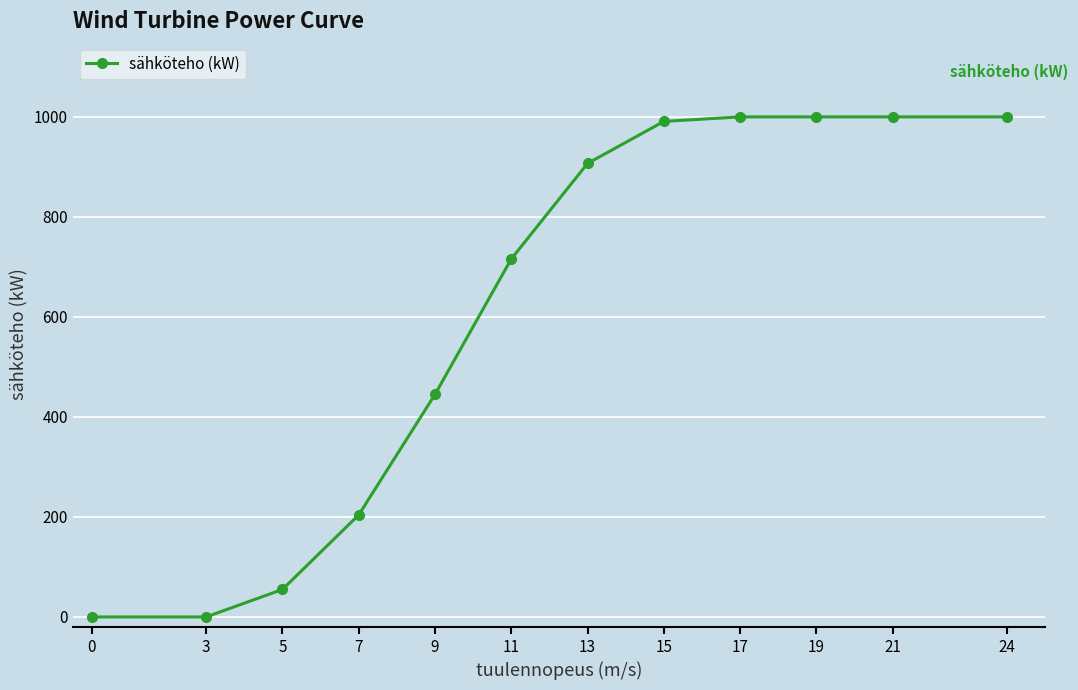

What is the difference between the maximum and second lowest values?

1000